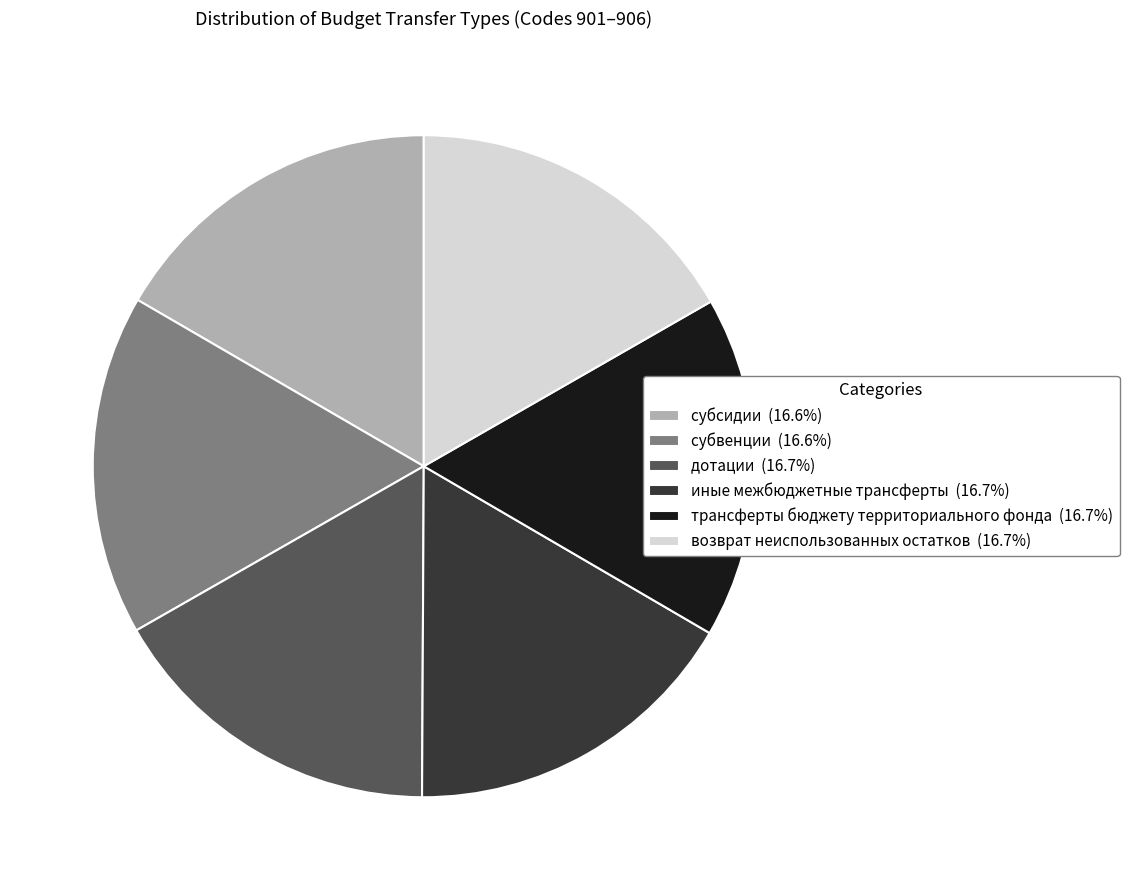

Is иные межбюджетные трансферты (16.7%) the majority of the pie?

No